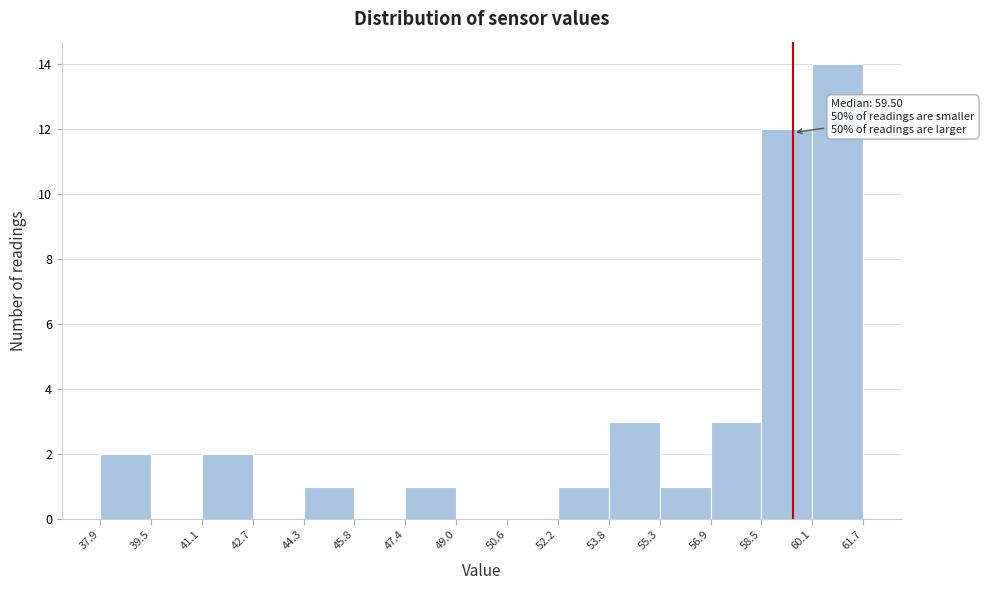

Which range on the x-axis has the tallest bar?

60.1 to 61.7